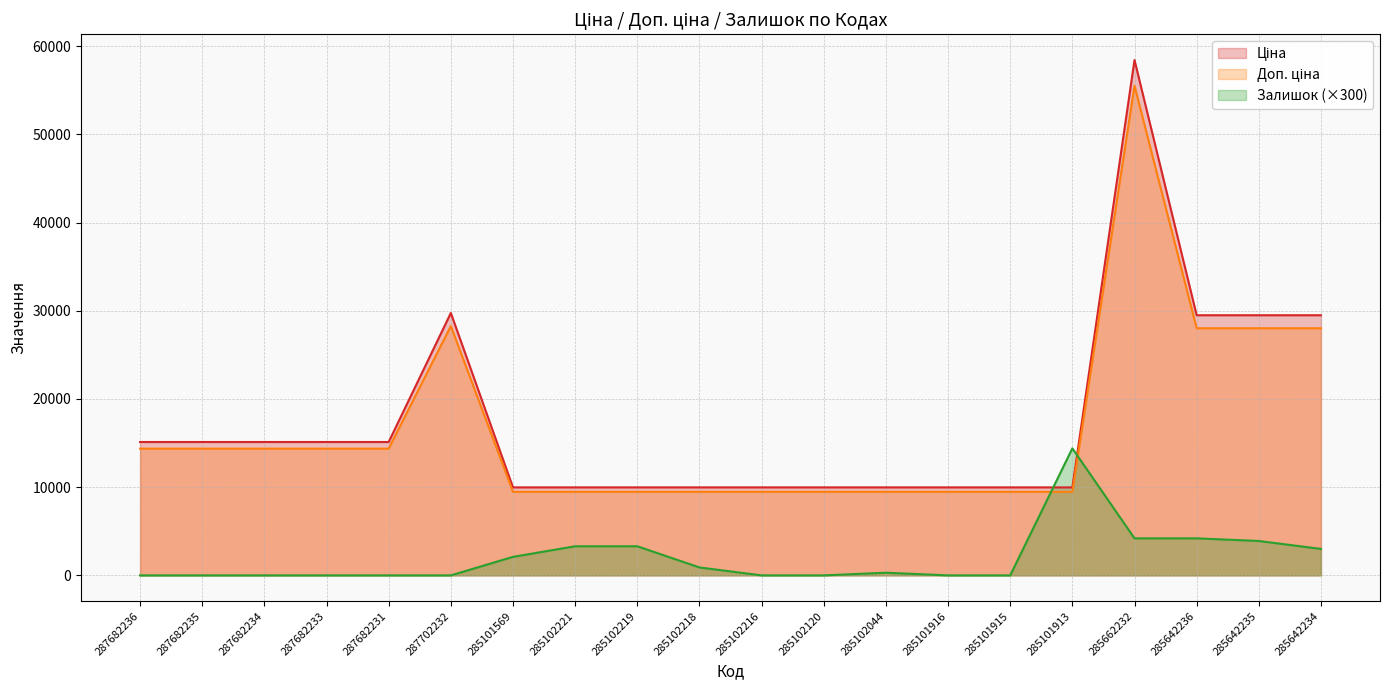

Is it true that Ціна equals 9975.0 at 285102219?

True